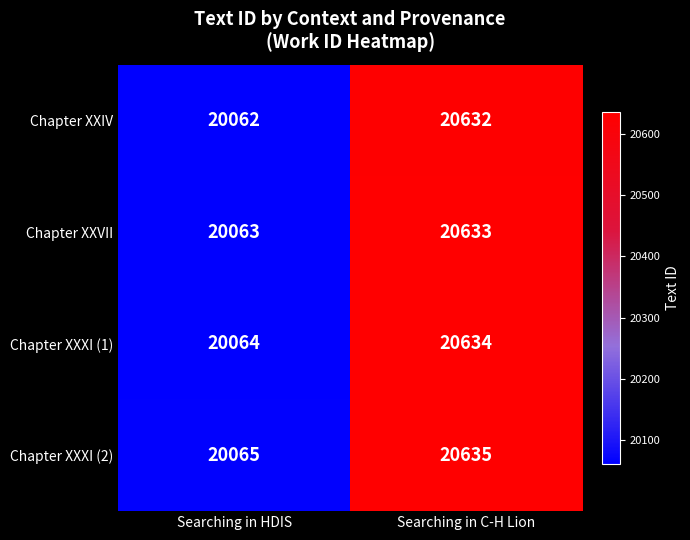

At how many categories does at least one series exceed 20610?

1